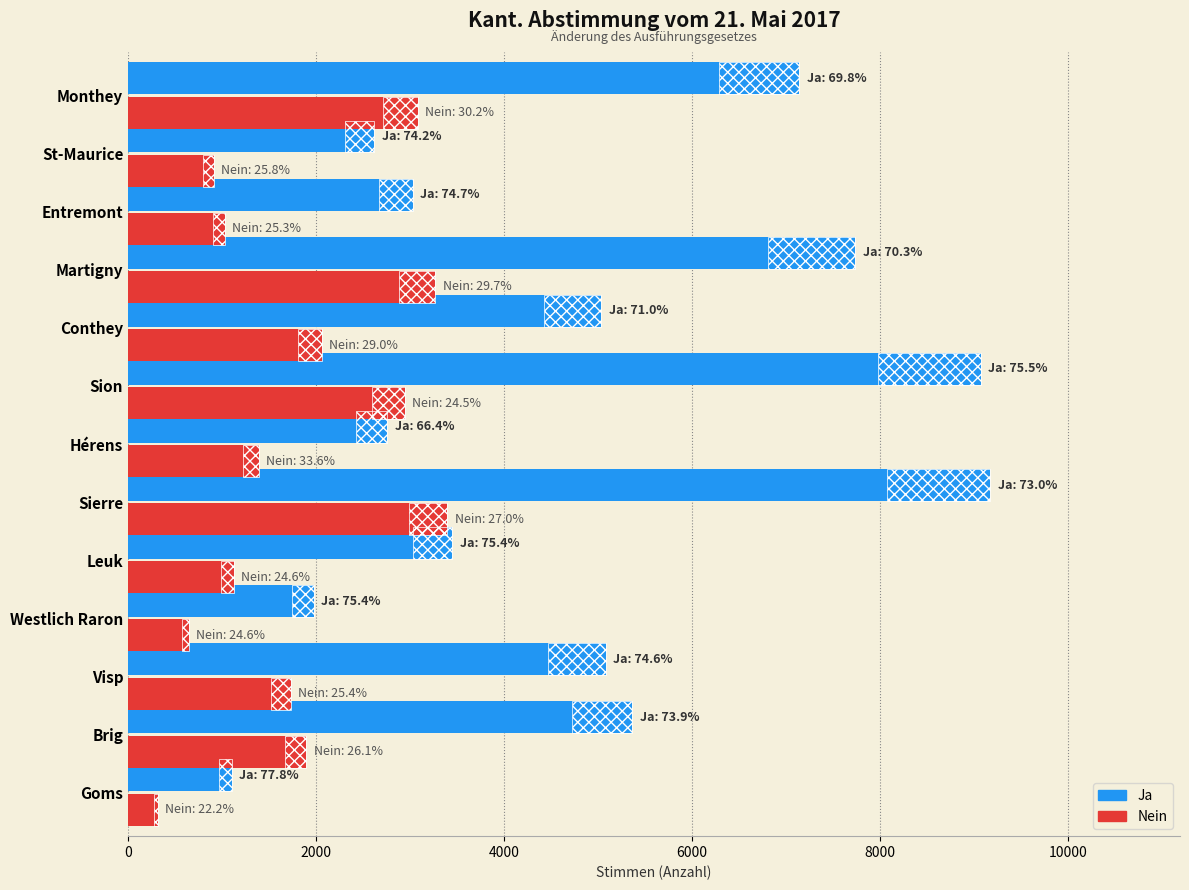

Are the bars horizontal?

Yes